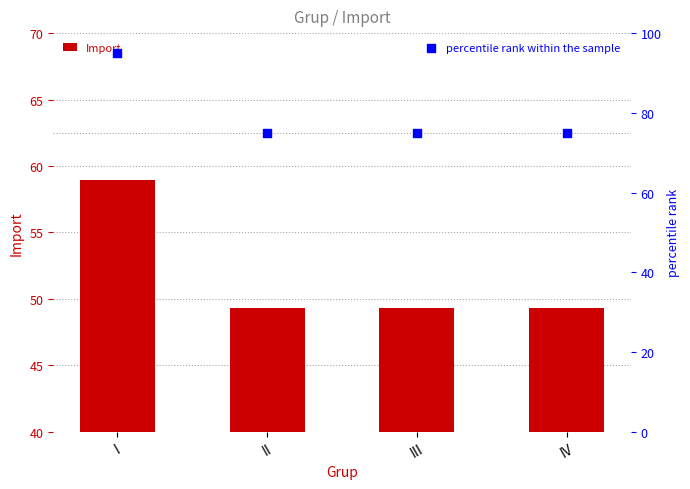

Which series contains the highest Y value?

percentile rank within the sample